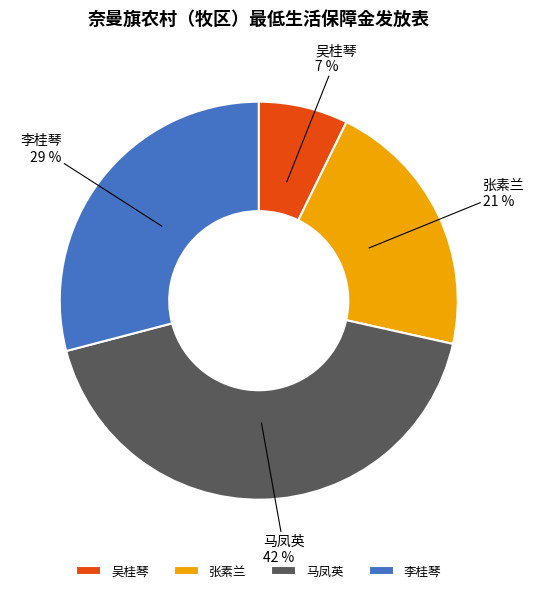

Which category has the biggest portion of the pie?

马凤英